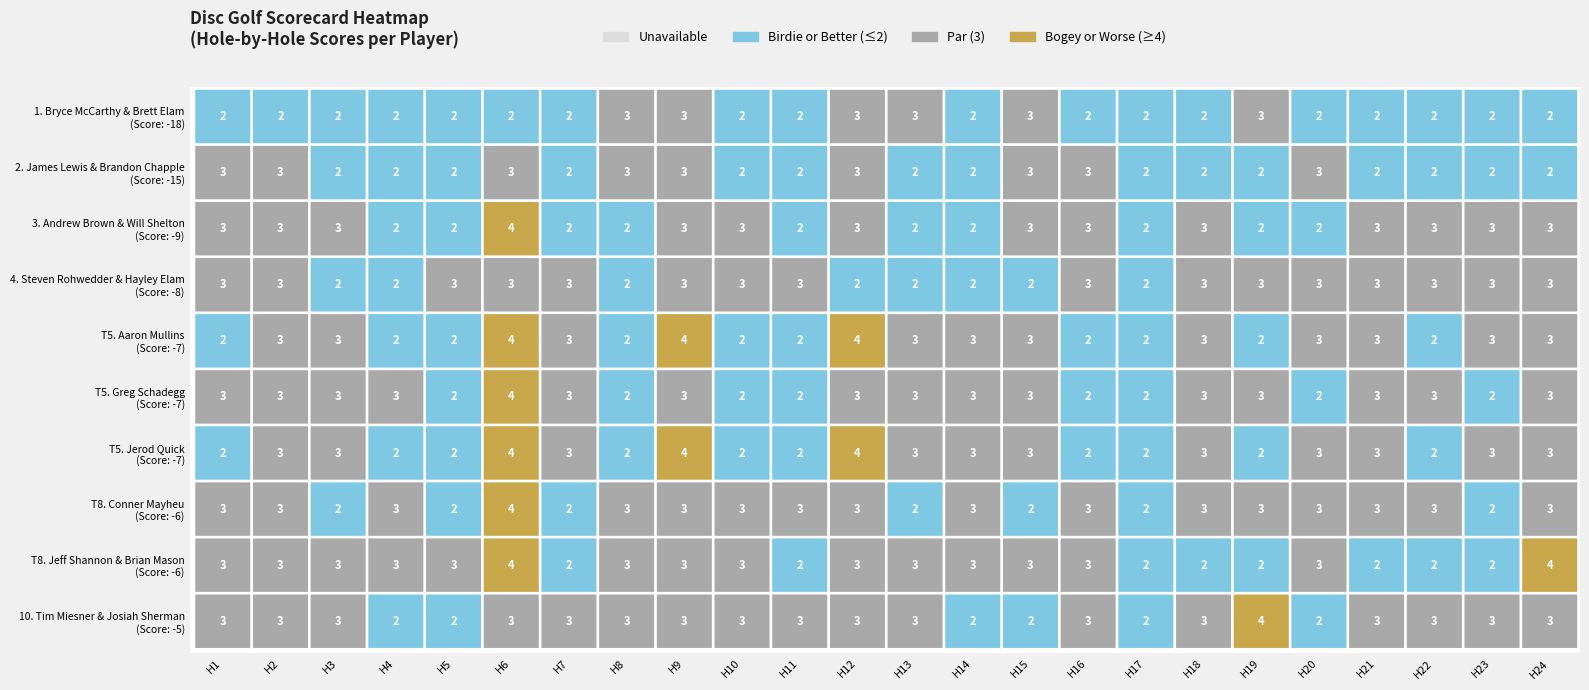

At which category is the sum across all series the highest?

hole_6